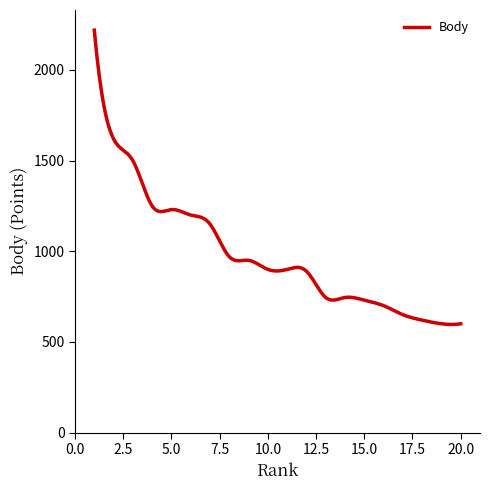

What is the difference between the maximum and minimum values?

1623.8